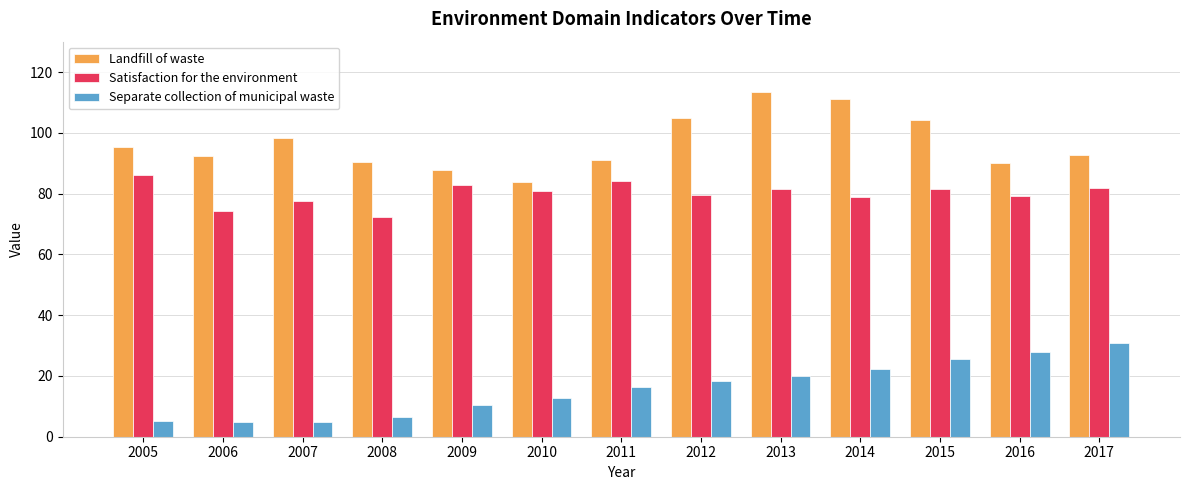

At which label does Separate collection of municipal waste first exceed 16?

2011